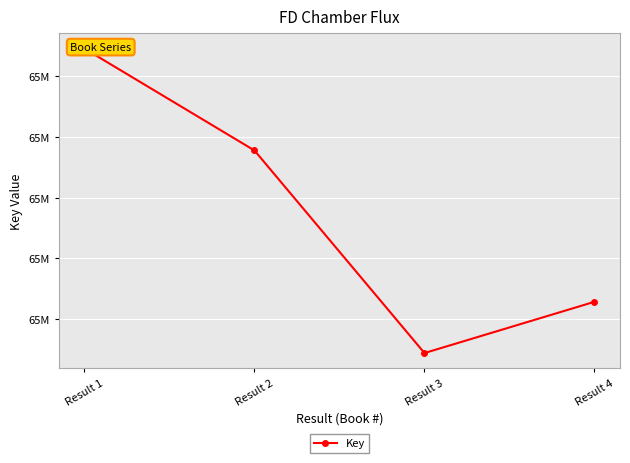

Between Result 4 and Result 1, which is larger?

Result 1